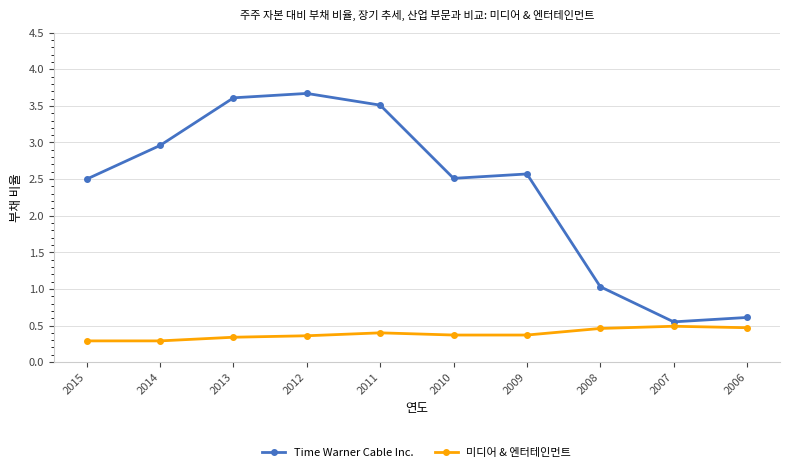

Rank the series at 2011 from highest to lowest value.

Time Warner Cable Inc., 미디어 & 엔터테인먼트